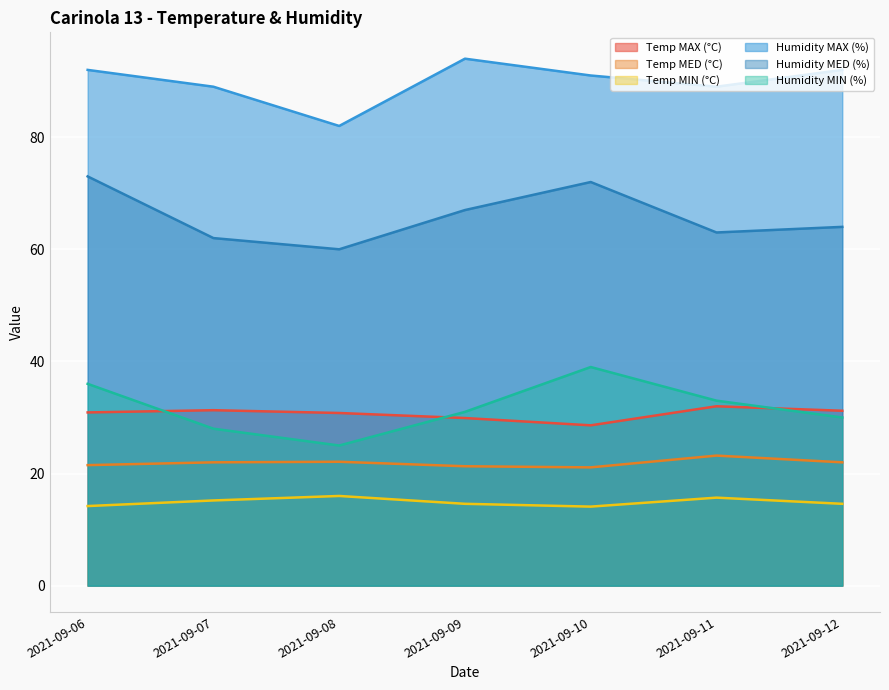

The value of Humidity MAX (%) at 2021-09-09 is 43.0. True or false?

False